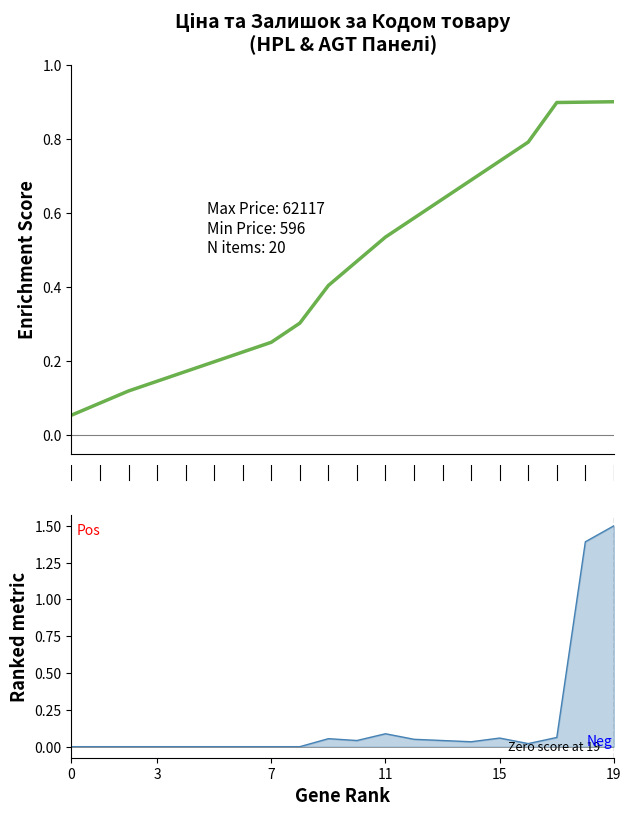

How many interior local valleys does the Залишок (line) series have?

3